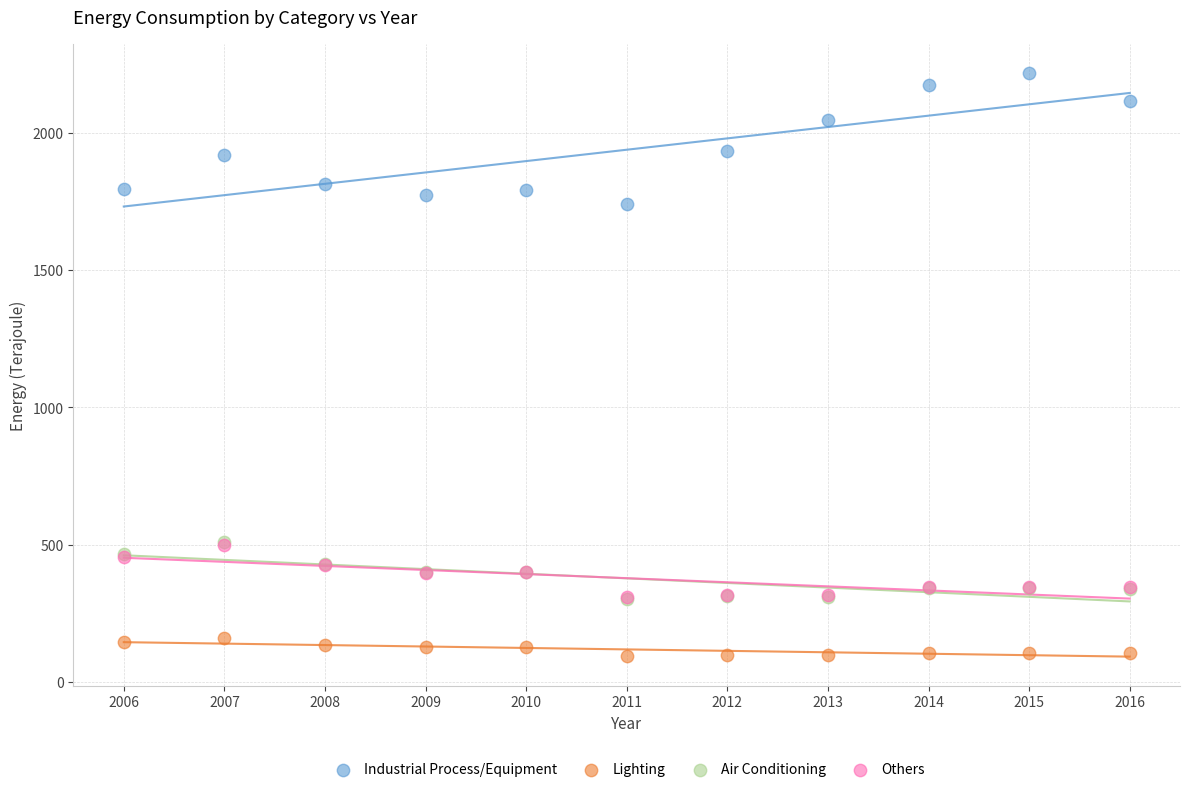

What are all the series names shown in the legend?

Industrial Process/Equipment, Lighting, Air Conditioning, Others